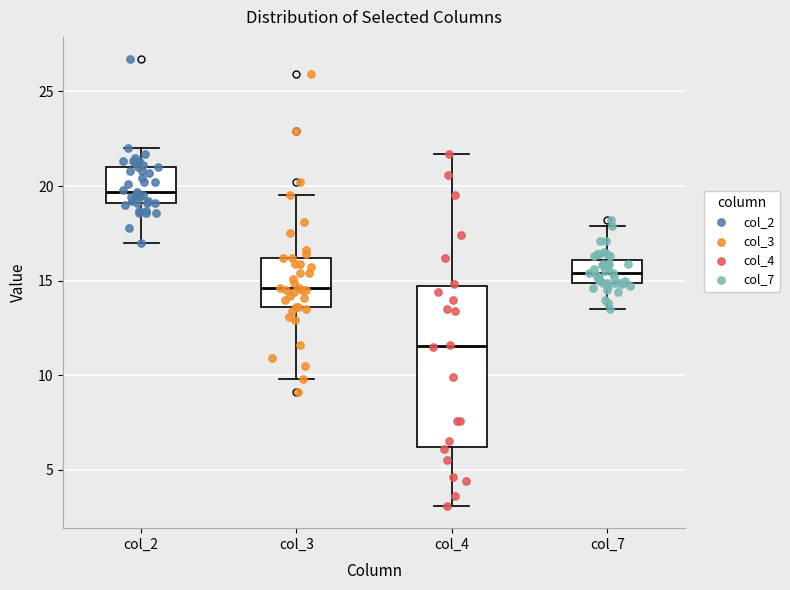

Which box is the tallest, from its lower edge to its upper edge?

col_4